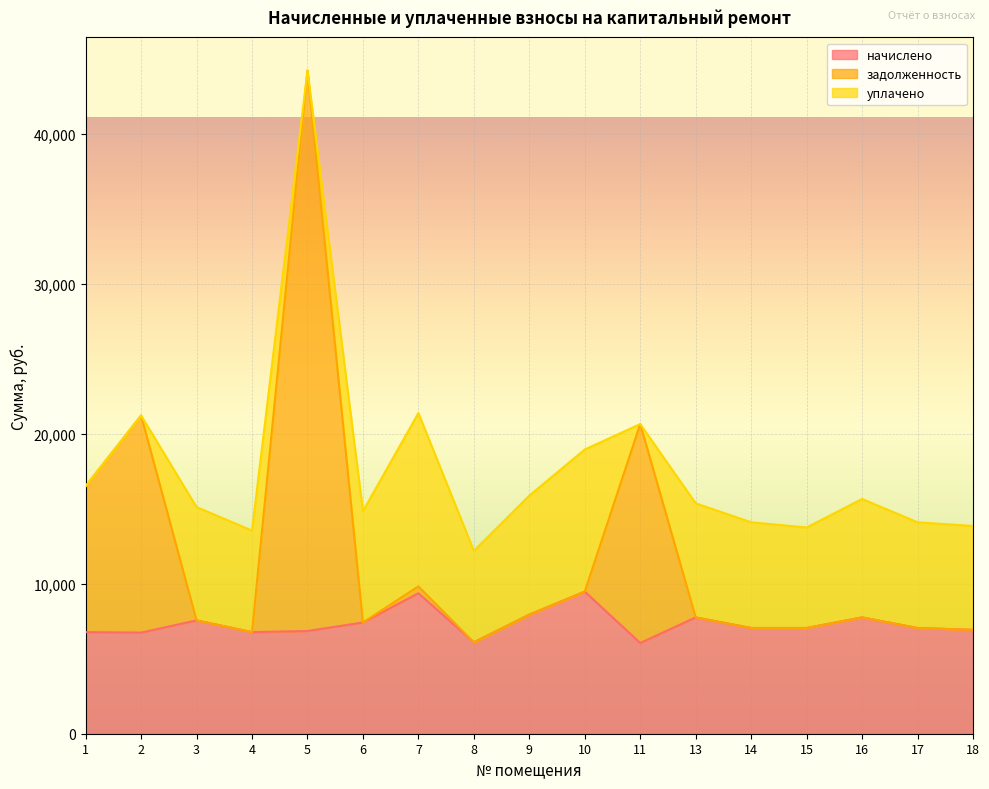

The value of начислено at 3 is 7557.1. True or false?

True